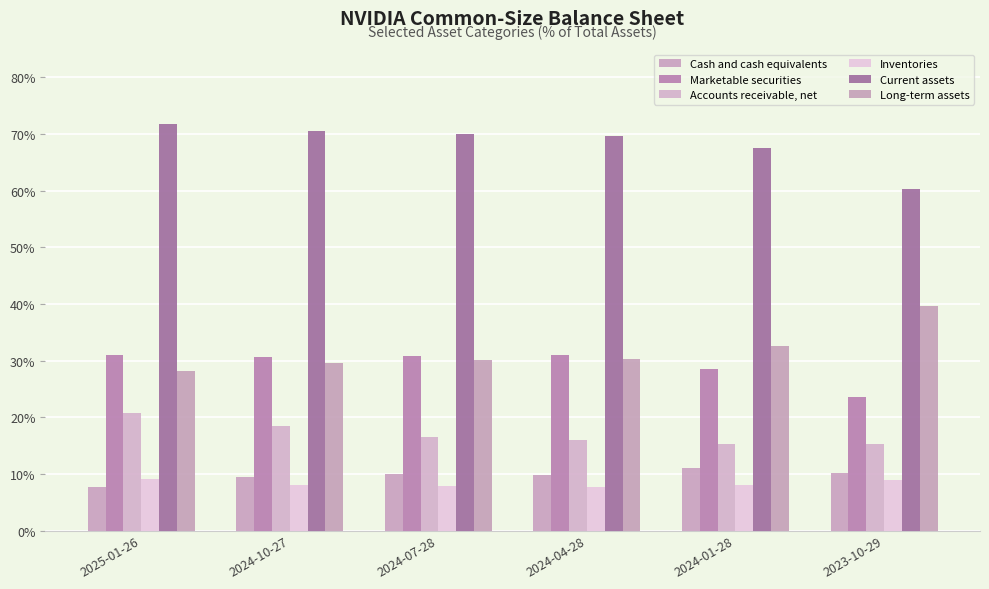

What is the value of the Long-term assets bar at the 5th from the left?

0.3